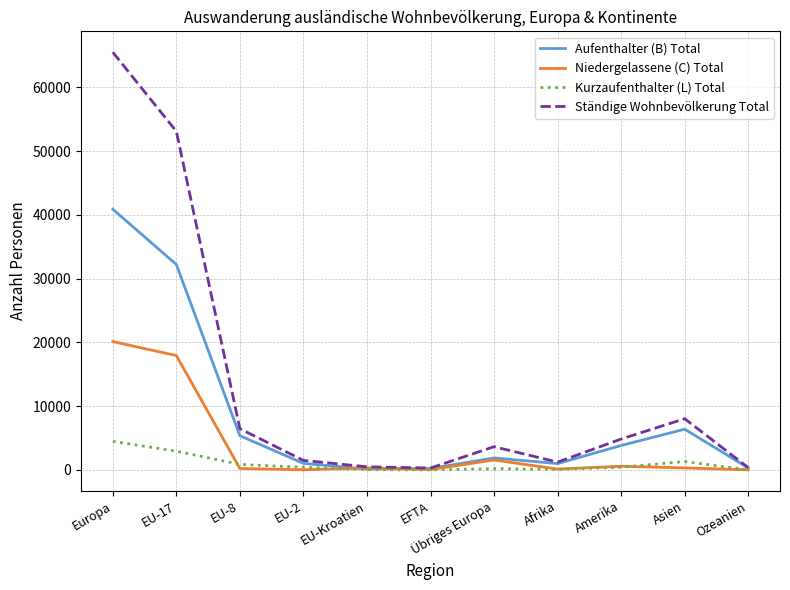

What is the maximum value for Aufenthalter (B) Total?

40871